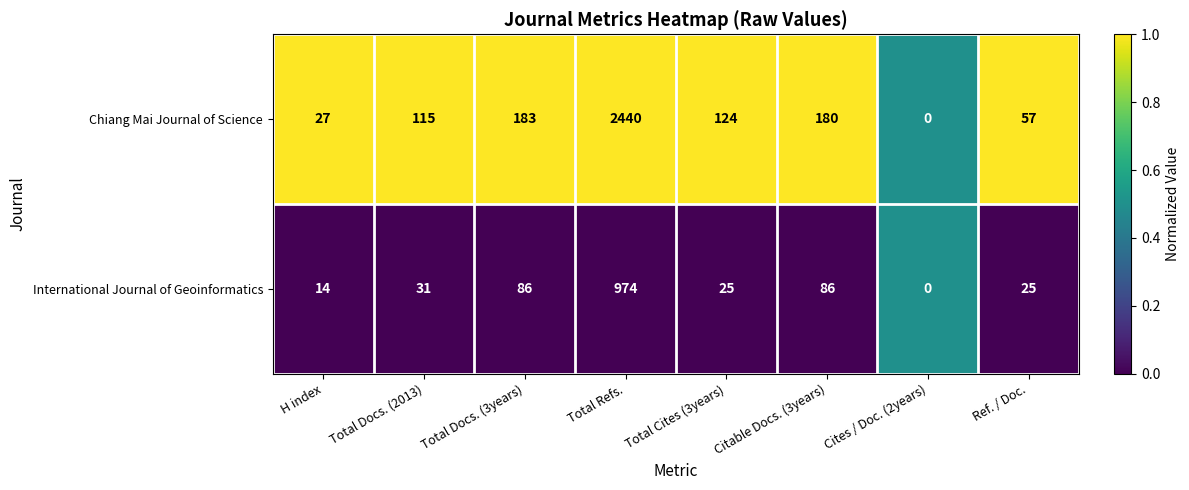

At which category is the sum across all series the highest?

Total Refs.